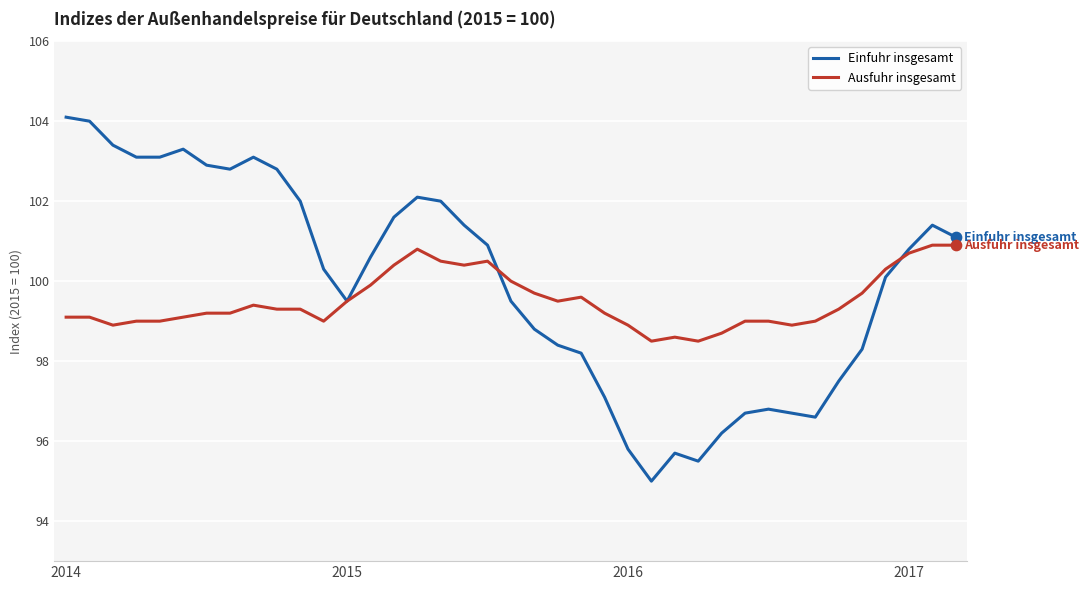

Which series has the largest total across all categories?

Einfuhr insgesamt